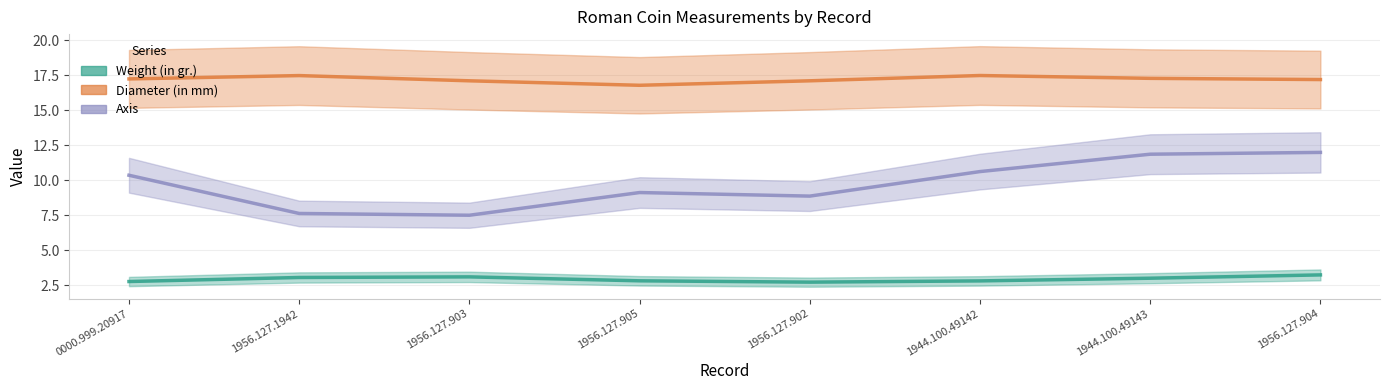

True or false: Diameter (in mm) has more than 2 points higher than both neighbors.

False